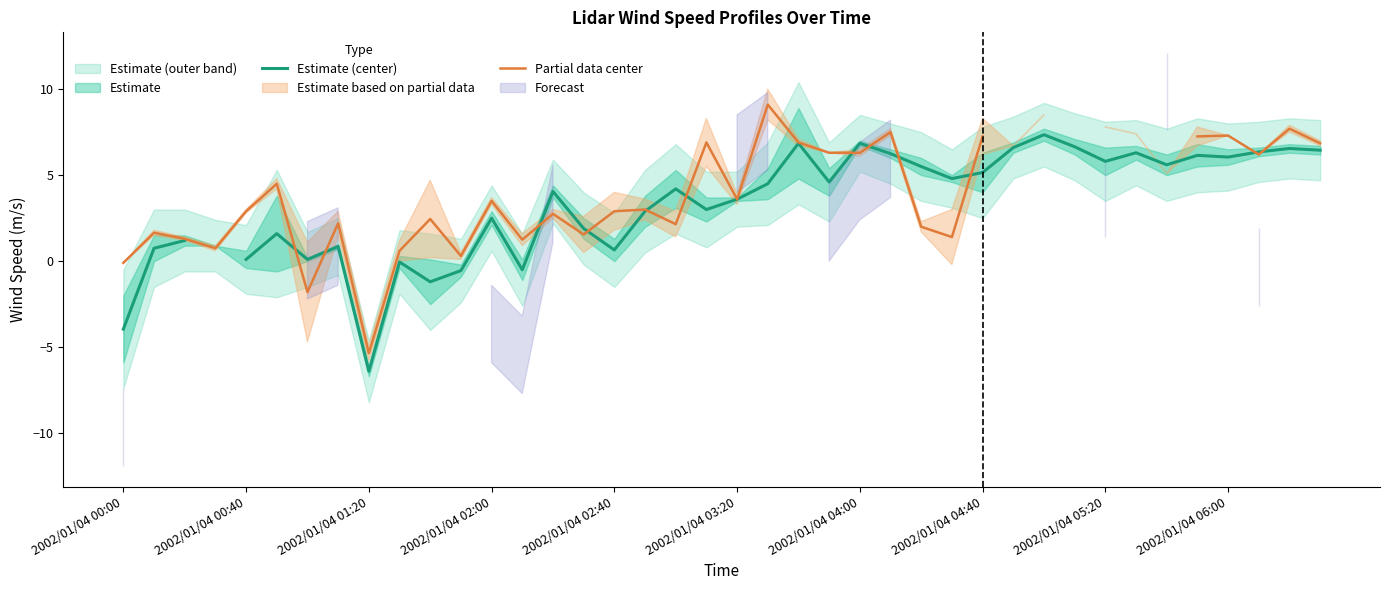

True or false: Estimate (center) and Partial data center cross at least once.

True